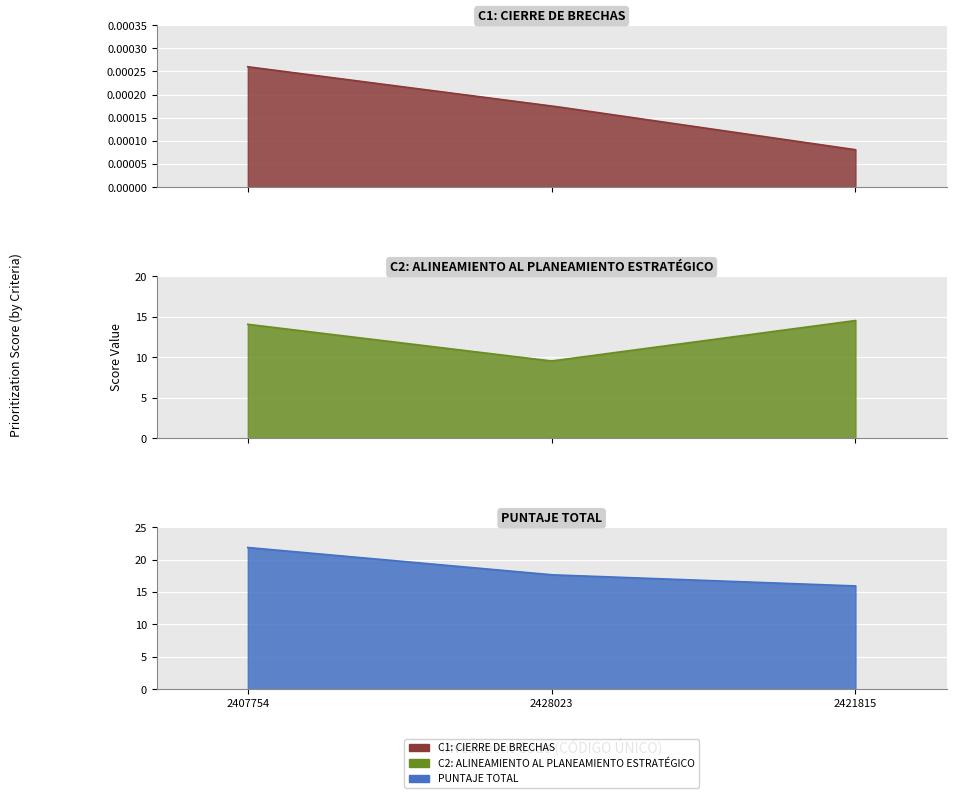

Reading left to right, list all the values displayed in this chart.

C1: CIERRE DE BRECHAS: 0.0	0.0	0.0
C2: ALINEAMIENTO AL PLANEAMIENTO ESTRATÉGICO: 14.1	9.5	14.5
PUNTAJE TOTAL: 21.9	17.7	15.9